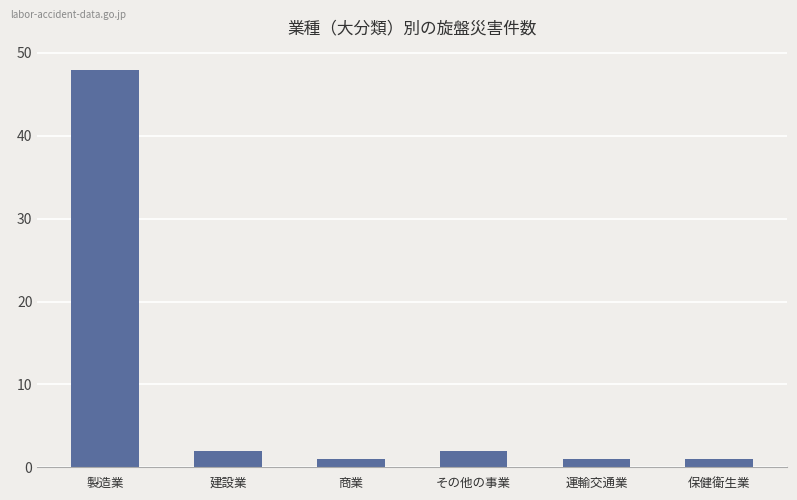

What is the ratio of the value at 製造業 to the value at その他の事業?

24.0